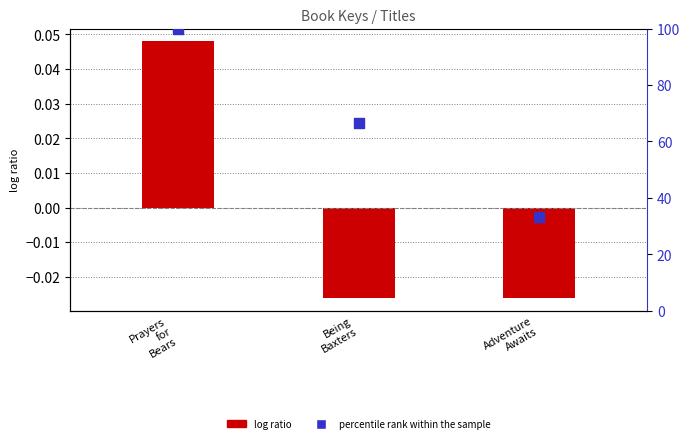

Which series reaches the minimum Y coordinate?

log ratio